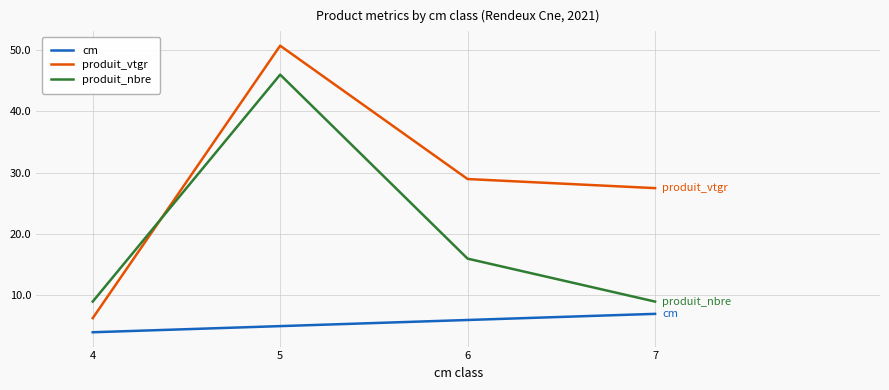

Rank the series by their maximum value, from lowest to highest.

cm, produit_nbre, produit_vtgr